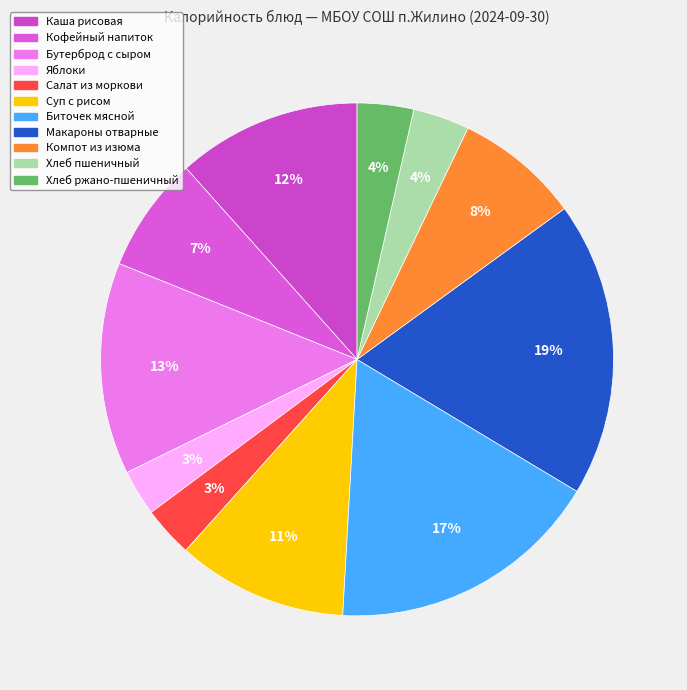

How many segments does this pie chart have?

11